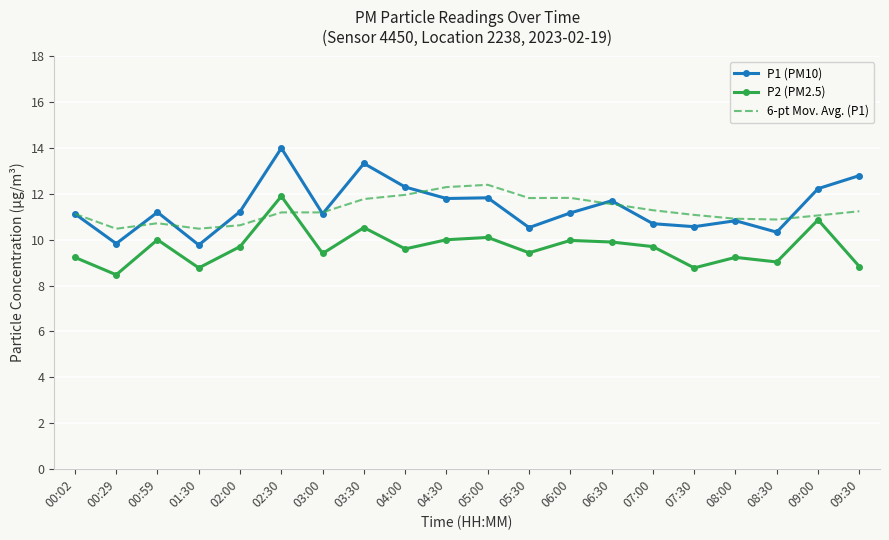

True or false: P1 (PM10) and P2 (PM2.5) cross at least once.

False